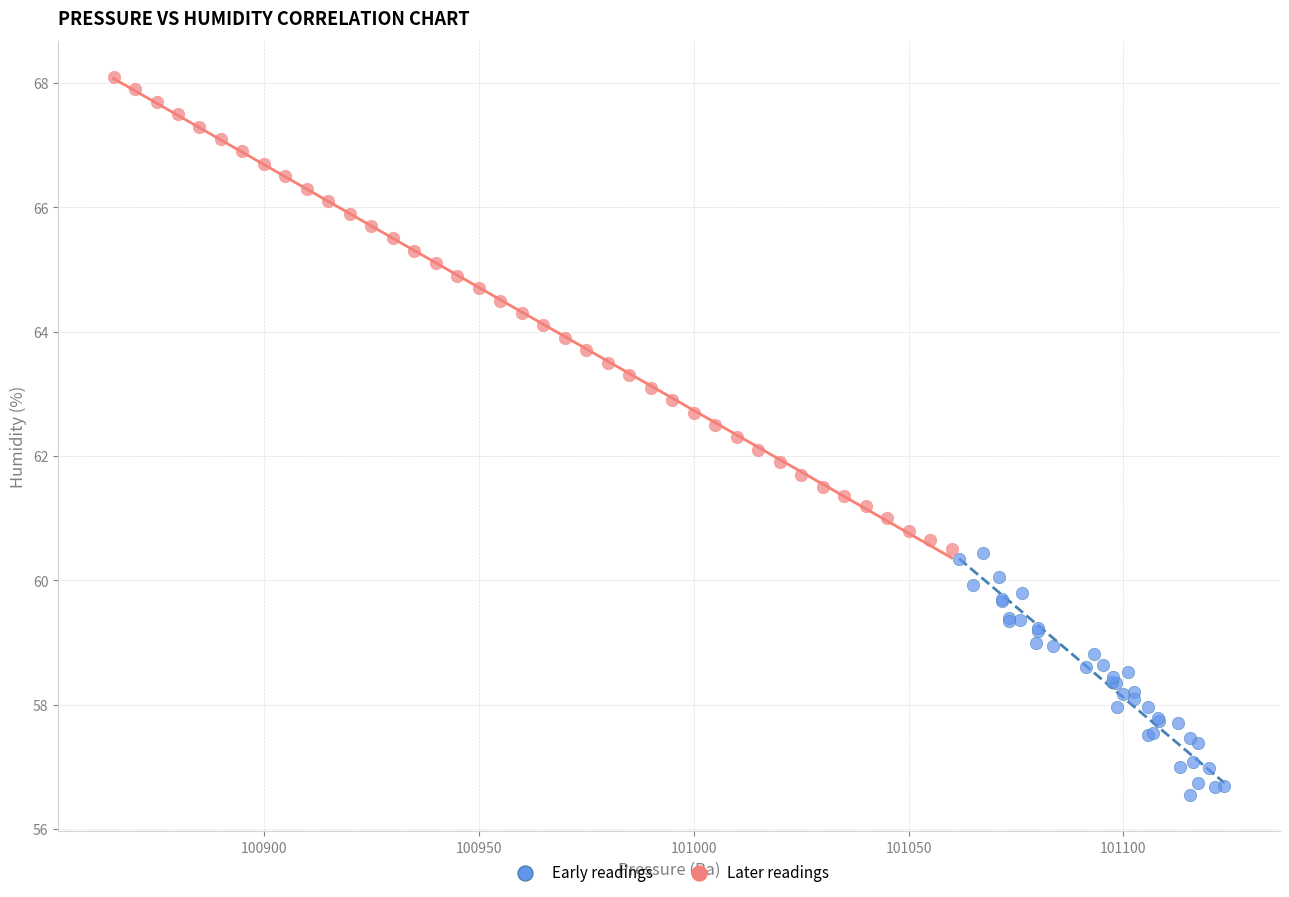

Which series contains the lowest Y value?

Early readings